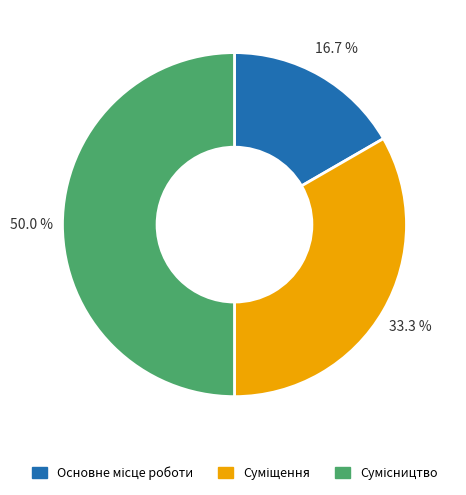

Which category has the biggest portion of the pie?

Сумісництво